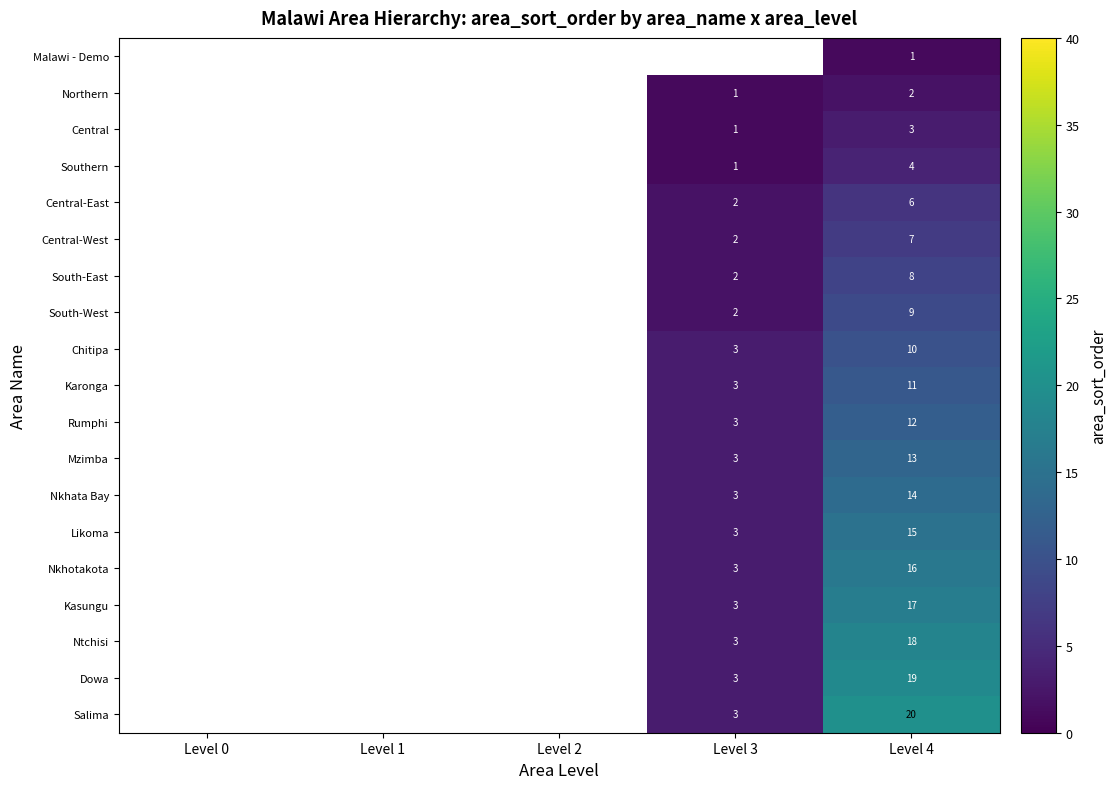

How many series are shown in this chart?

19